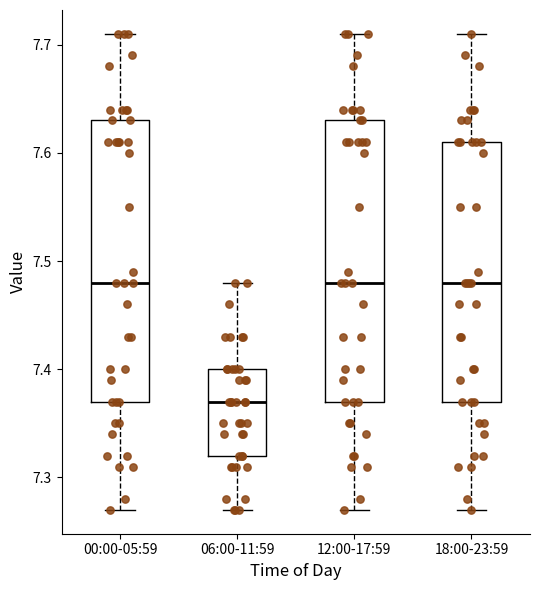

Reading left to right, read every box against the y-axis: the position of its median line, the range the box covers, and the ends of its whiskers. The values are not printed on the chart, so give them approximately, as read against the axis.

00:00-05:59: median 7.48, box 7.37 to 7.63, whiskers 7.27 to 7.71
06:00-11:59: median 7.37, box 7.32 to 7.40, whiskers 7.27 to 7.48
12:00-17:59: median 7.48, box 7.37 to 7.63, whiskers 7.27 to 7.71
18:00-23:59: median 7.48, box 7.37 to 7.61, whiskers 7.27 to 7.71